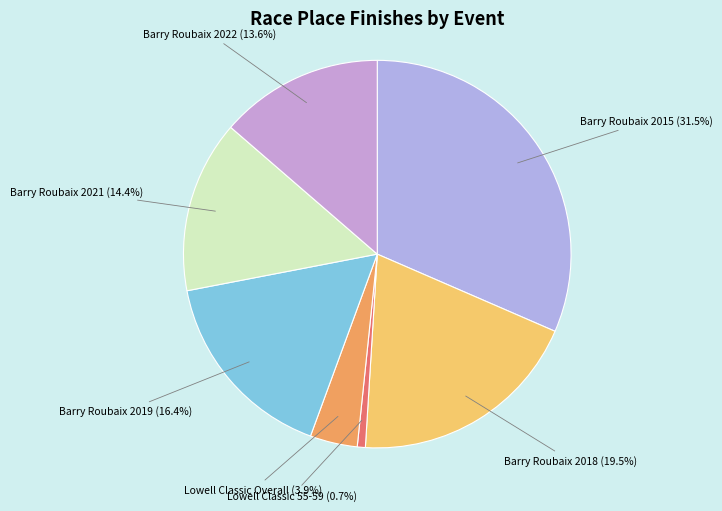

Rank the categories by value from highest to lowest.

Barry Roubaix 2015, Barry Roubaix 2018, Barry Roubaix 2019, Barry Roubaix 2021, Barry Roubaix 2022, Lowell Classic Overall, Lowell Classic 55-59